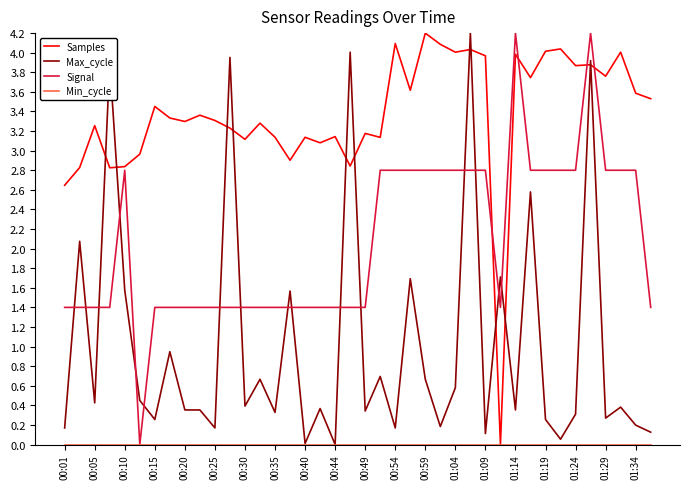

What is the highest value of the Signal series?

4.2